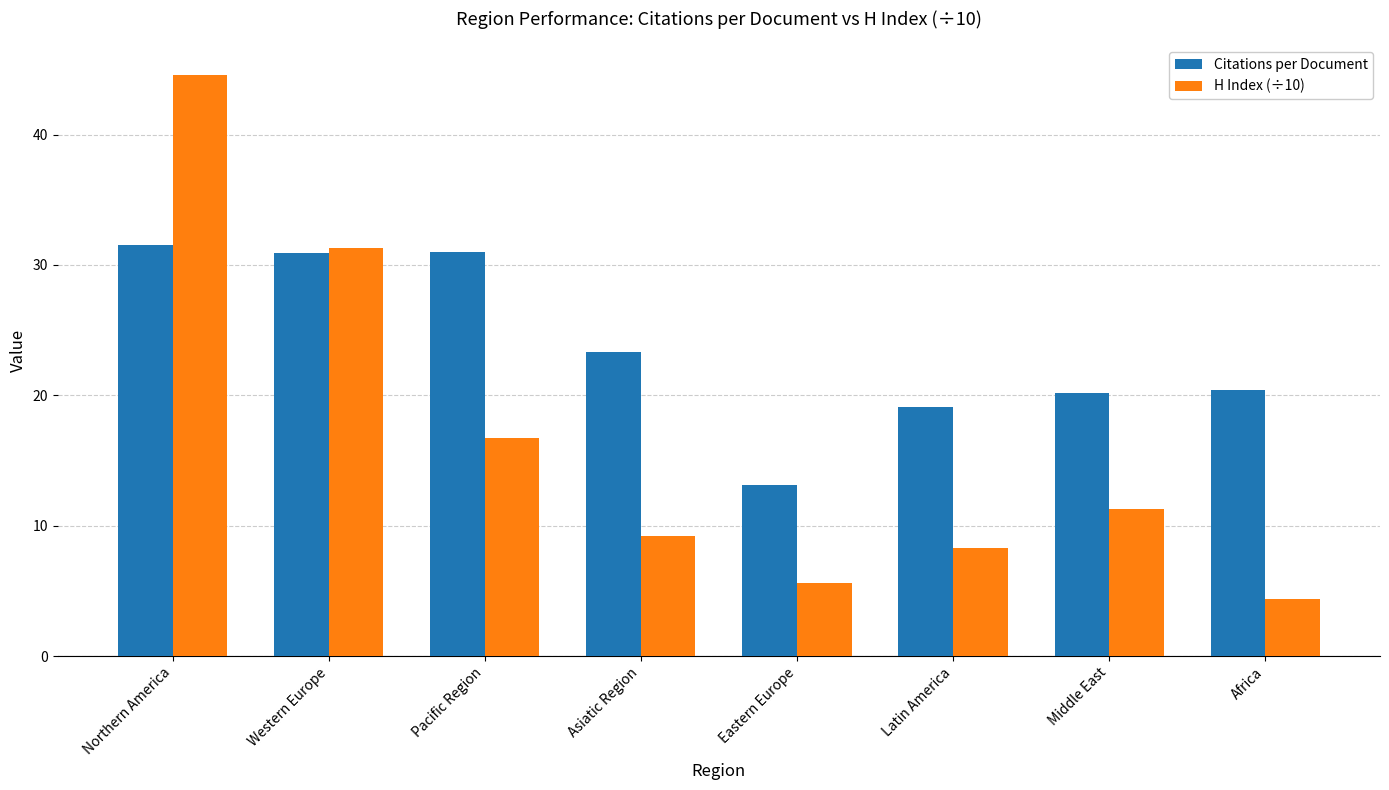

Rank the categories by H Index (÷10) value from lowest to highest.

Africa, Eastern Europe, Latin America, Asiatic Region, Middle East, Pacific Region, Western Europe, Northern America